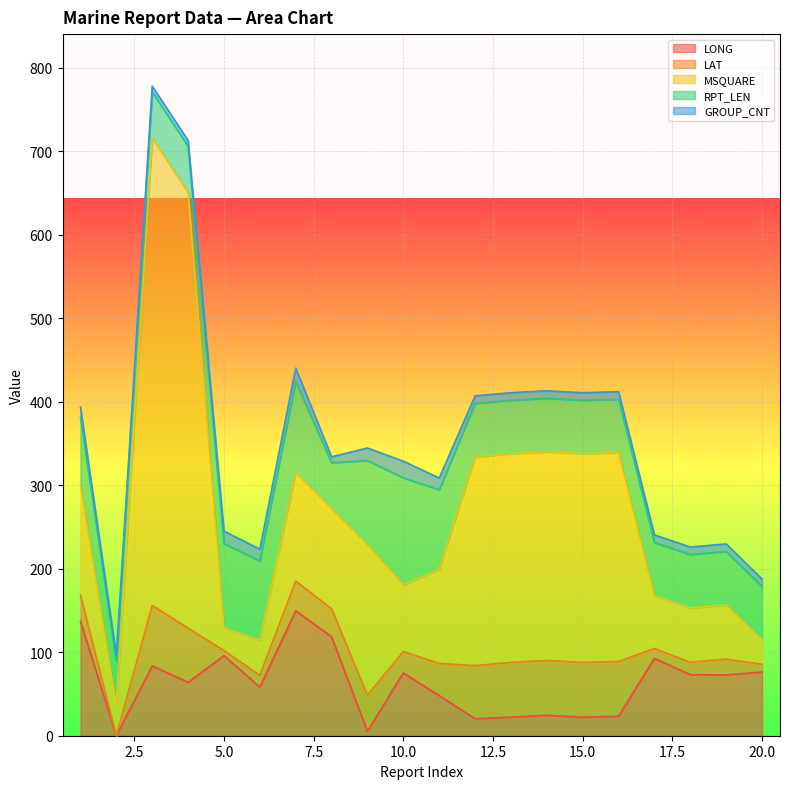

At which category is the sum across all series the highest?

3